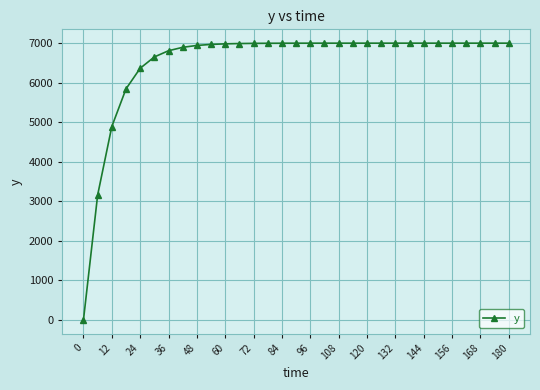

What is the maximum value shown in the chart?

7000.0